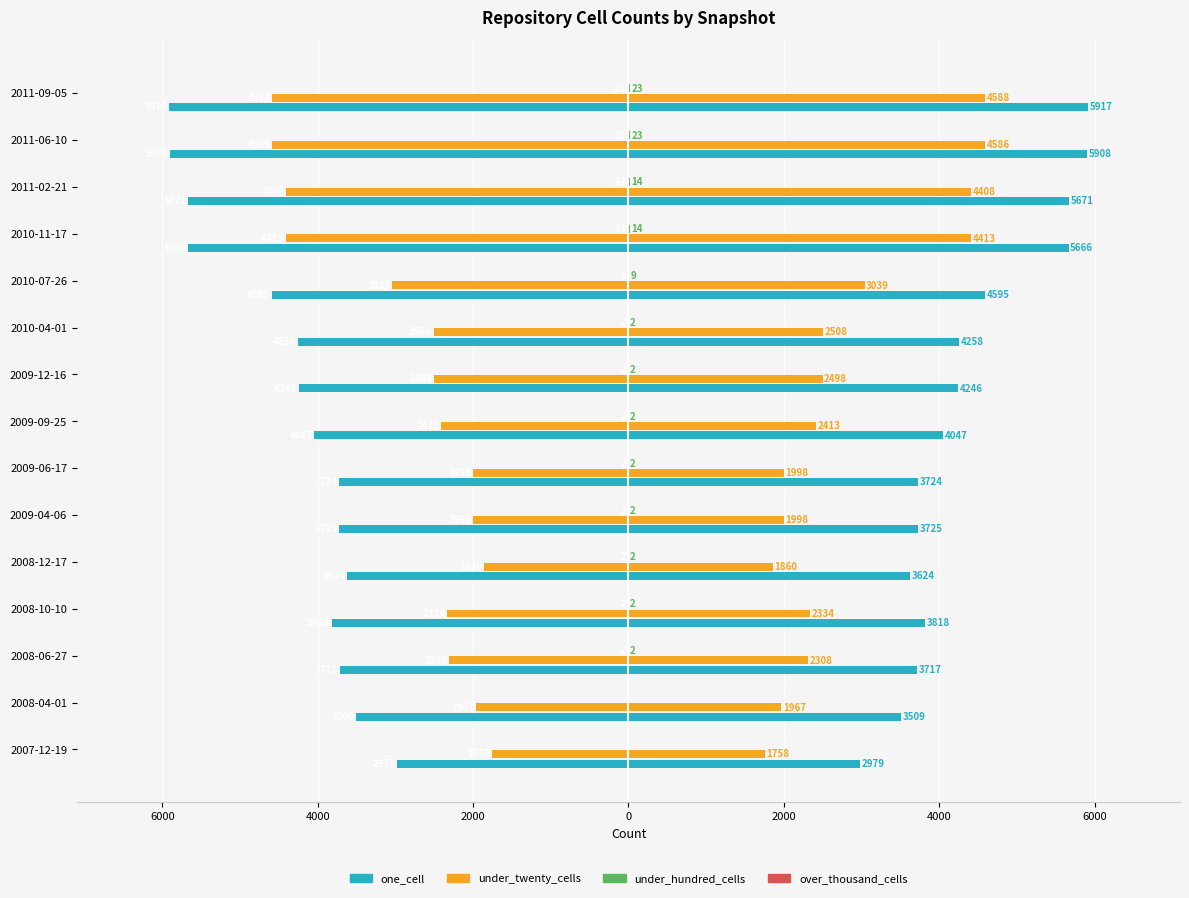

How many bars are there in each group?

4